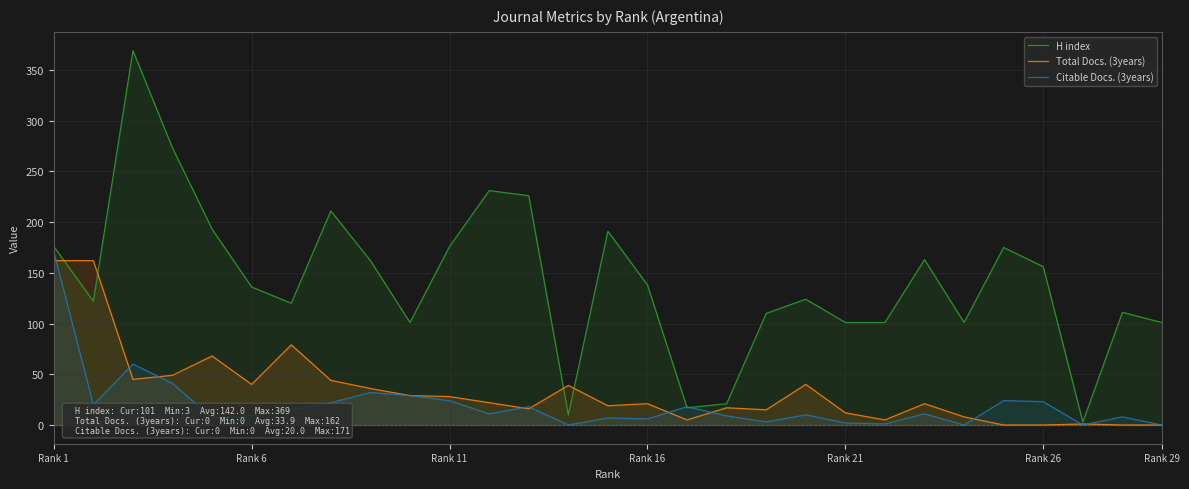

Which series has the widest spread of values?

H index